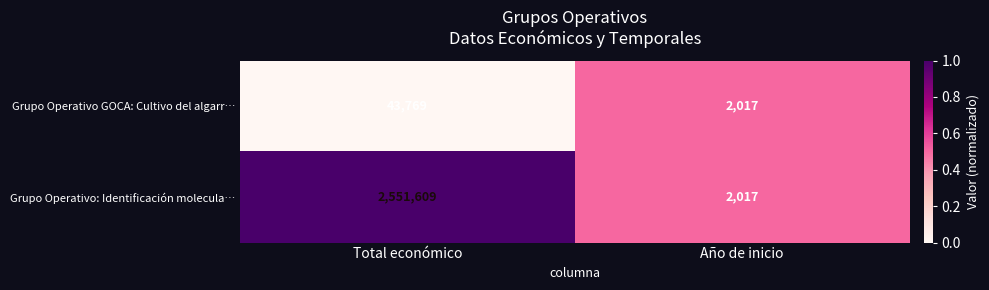

The value of Grupo Operativo GOCA: Cultivo del algarr… at Total económico is 43769. True or false?

True